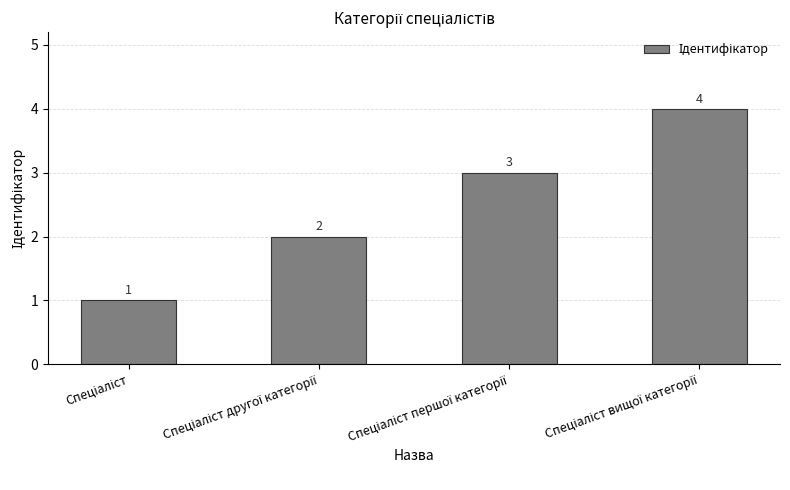

What is the value of the 1st bar from the left?

1